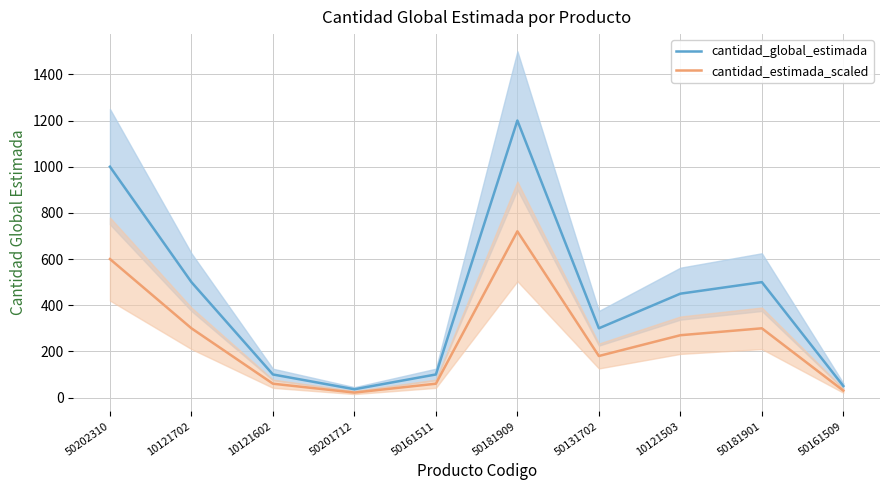

Reading left to right, transcribe all the data shown in this chart.

cantidad_global_estimada: 50202310=1000.0	10121702=500.0	10121602=100.0	50201712=36.0	50161511=100.0	50181909=1200.0	50131702=300.0	10121503=450.0	50181901=500.0	50161509=50.0
cantidad_estimada_scaled: 50202310=600.0	10121702=300.0	10121602=60.0	50201712=21.6	50161511=60.0	50181909=720.0	50131702=180.0	10121503=270.0	50181901=300.0	50161509=30.0